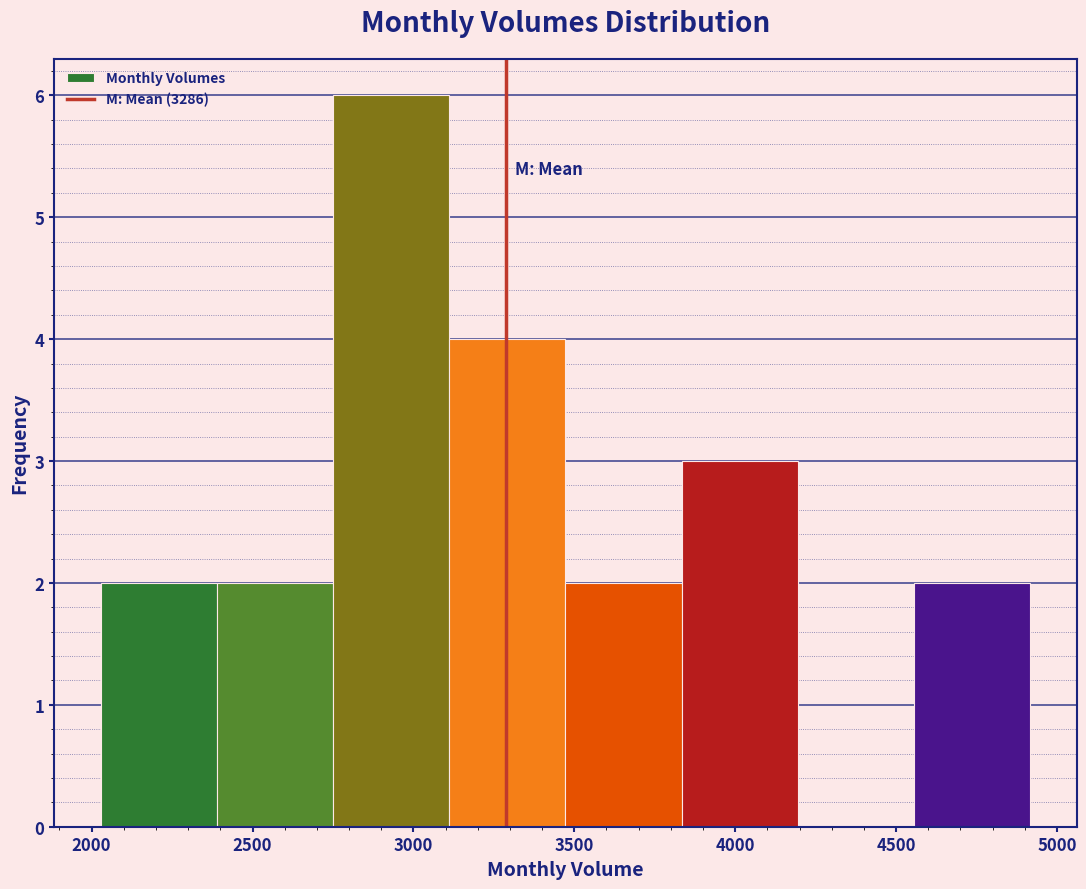

Reading left to right, list every bar in this chart as the range it spans on the x-axis followed by its height. Neither the bar edges nor the heights are printed on the chart, so give them approximately, as read against the axes.

2050 to 2400: 2
2400 to 2750: 2
2750 to 3100: 6
3100 to 3450: 4
3450 to 3850: 2
3850 to 4200: 3
4200 to 4550: 0
4550 to 4900: 2